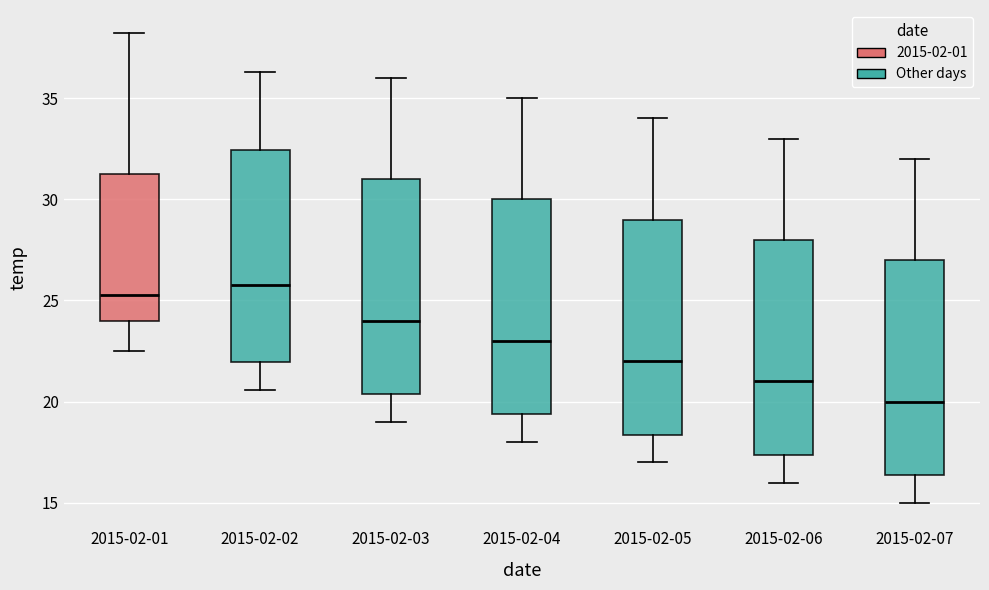

Reading left to right, read every box against the y-axis: the position of its median line, the range the box covers, and the ends of its whiskers. The values are not printed on the chart, so give them approximately, as read against the axis.

2015-02-01: median 25.5, box 24.0 to 31.5, whiskers 22.5 to 38.0
2015-02-02: median 26.0, box 22.0 to 32.5, whiskers 20.5 to 36.5
2015-02-03: median 24.0, box 20.5 to 31.0, whiskers 19.0 to 36.0
2015-02-04: median 23.0, box 19.5 to 30.0, whiskers 18.0 to 35.0
2015-02-05: median 22.0, box 18.5 to 29.0, whiskers 17.0 to 34.0
2015-02-06: median 21.0, box 17.5 to 28.0, whiskers 16.0 to 33.0
2015-02-07: median 20.0, box 16.5 to 27.0, whiskers 15.0 to 32.0